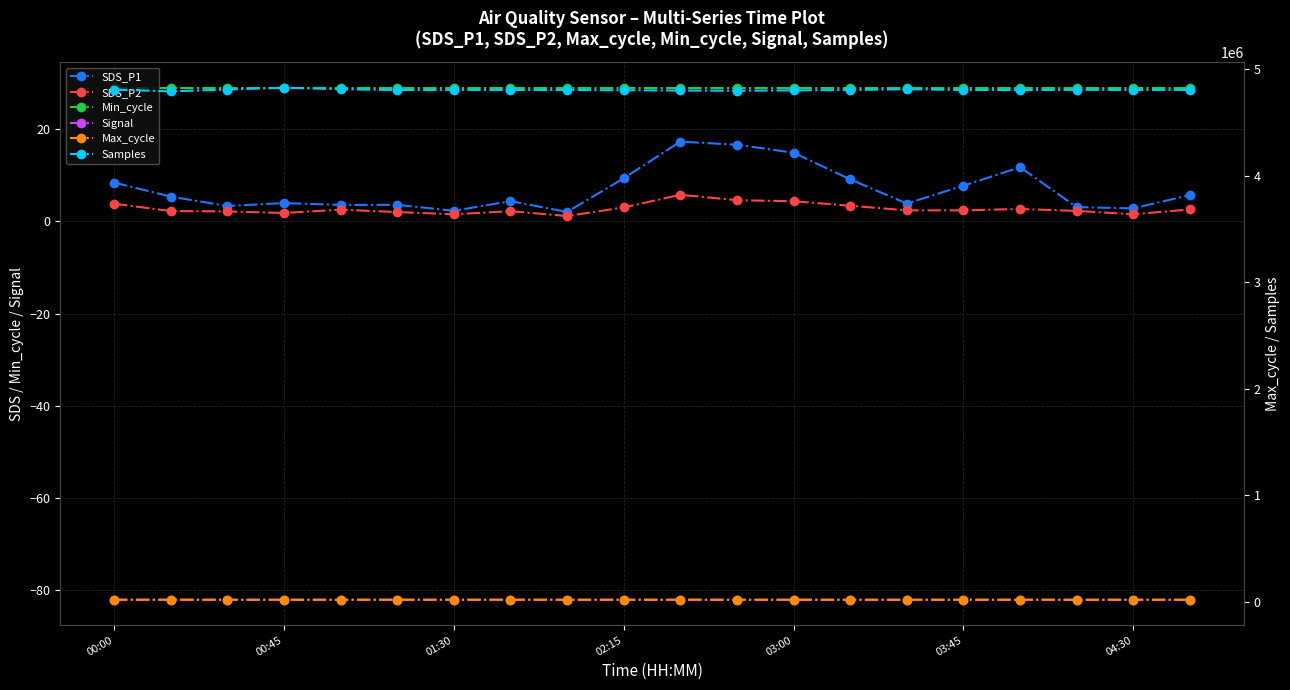

At which category is the sum across all series the highest?

00:45